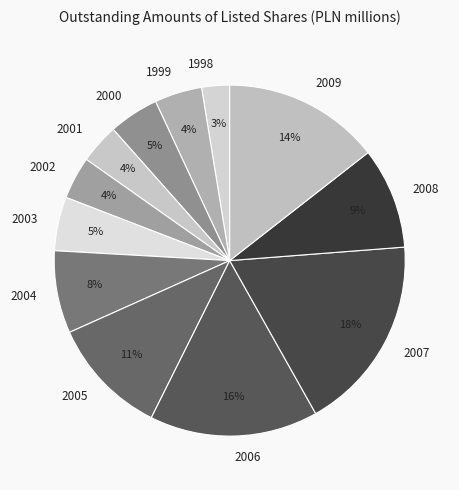

What percentage is the 2006 slice, to the nearest percent?

16%